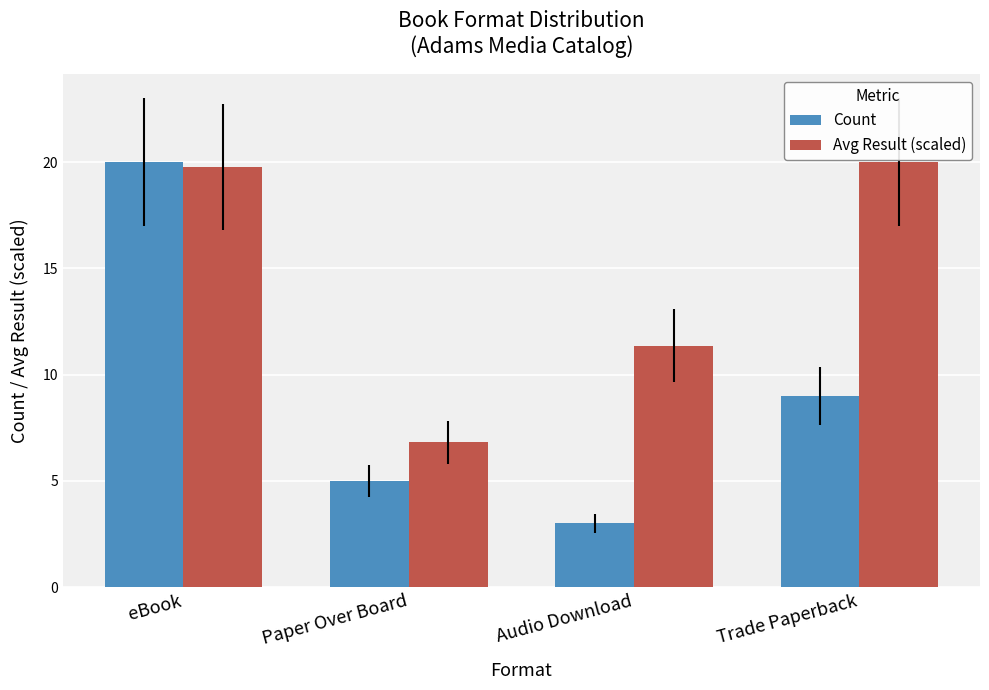

Count the number of categories in the chart.

4